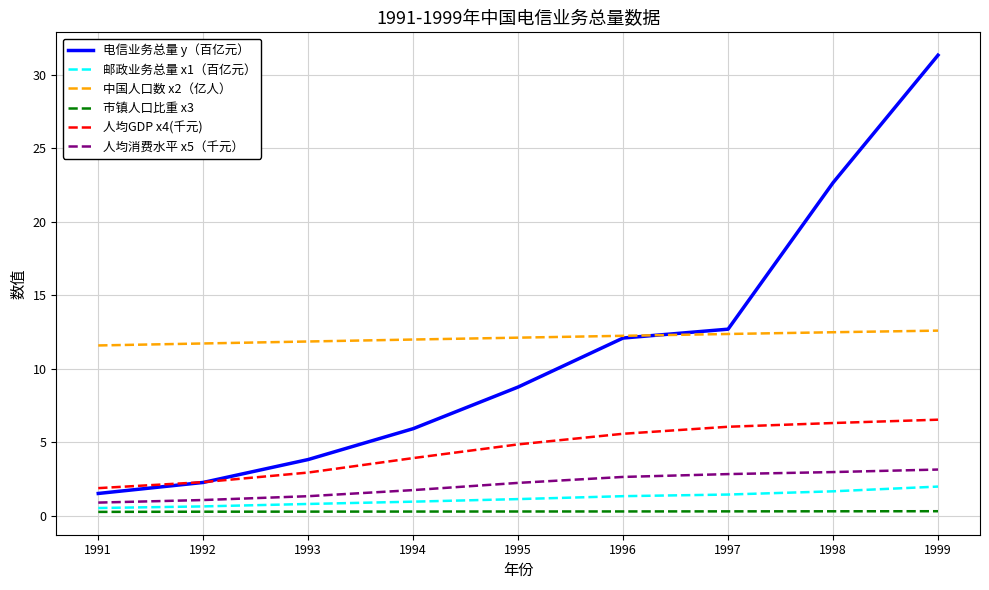

At which label does 电信业务总量 y（百亿元） reach its minimum?

1991